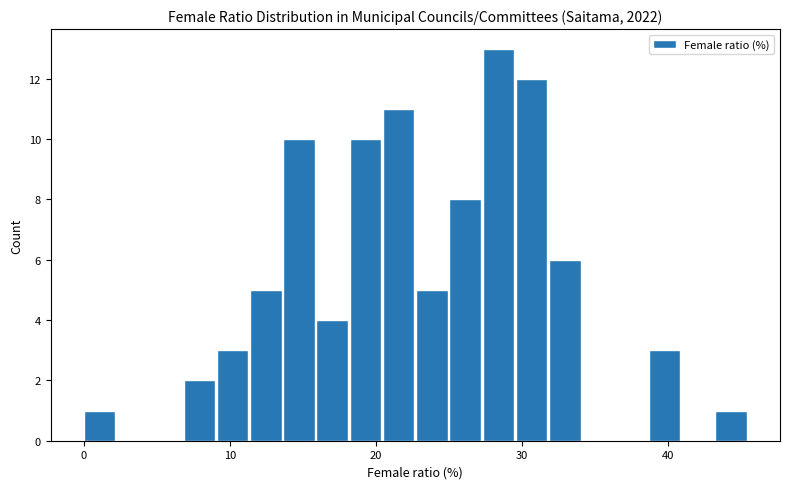

Around what value on the x-axis is the tallest bar? Give the approximate position of its centre, as read against the axis.

28